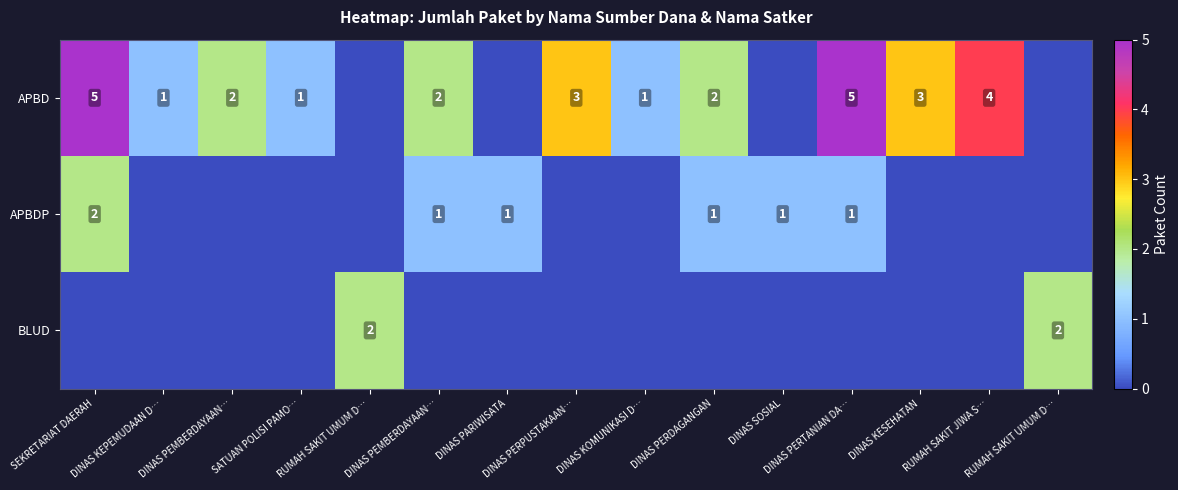

Rank the series by their maximum value, from highest to lowest.

APBD, APBDP, BLUD